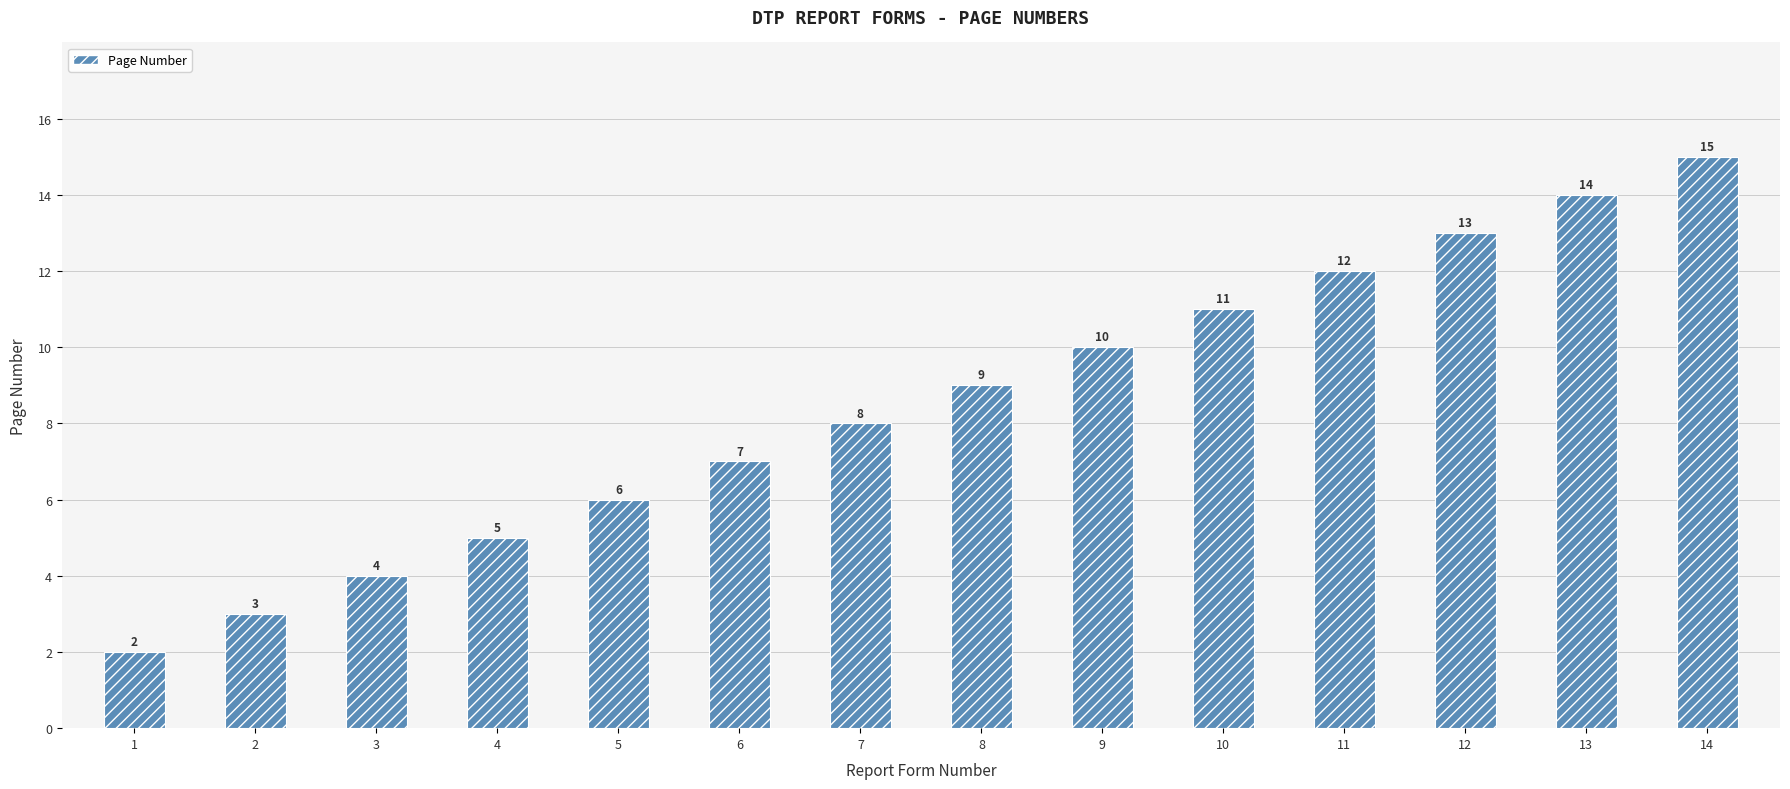

What is the difference between the values at 9 and 3?

6